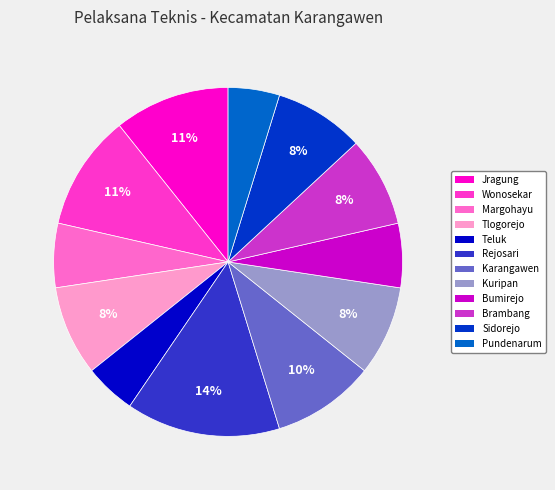

To the nearest percent, what is the difference between the Bumirejo and Karangawen slice percentages?

4%